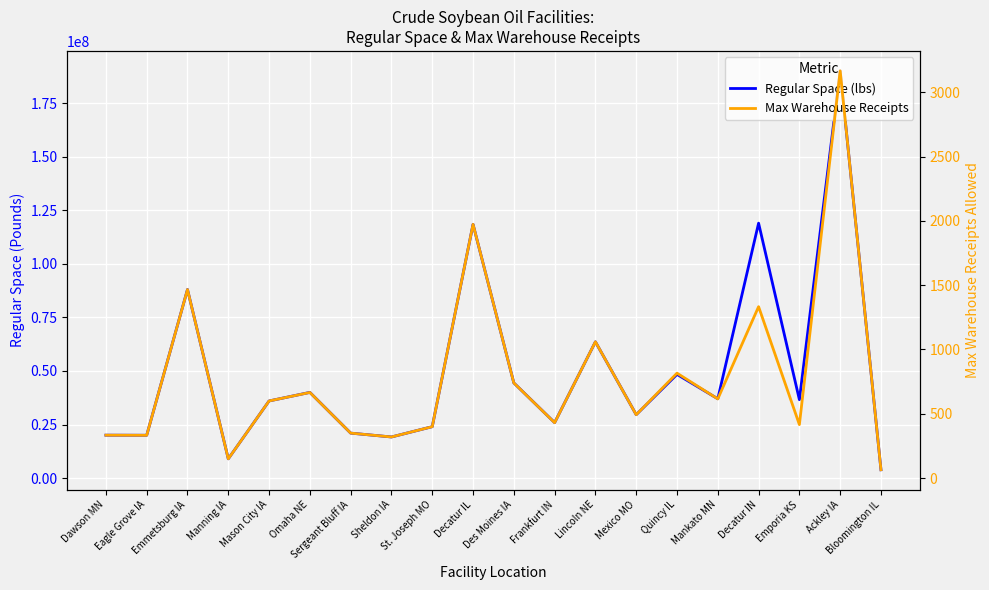

The Regular Space (lbs) series shows 29600000 at Mexico MO. True or false?

True